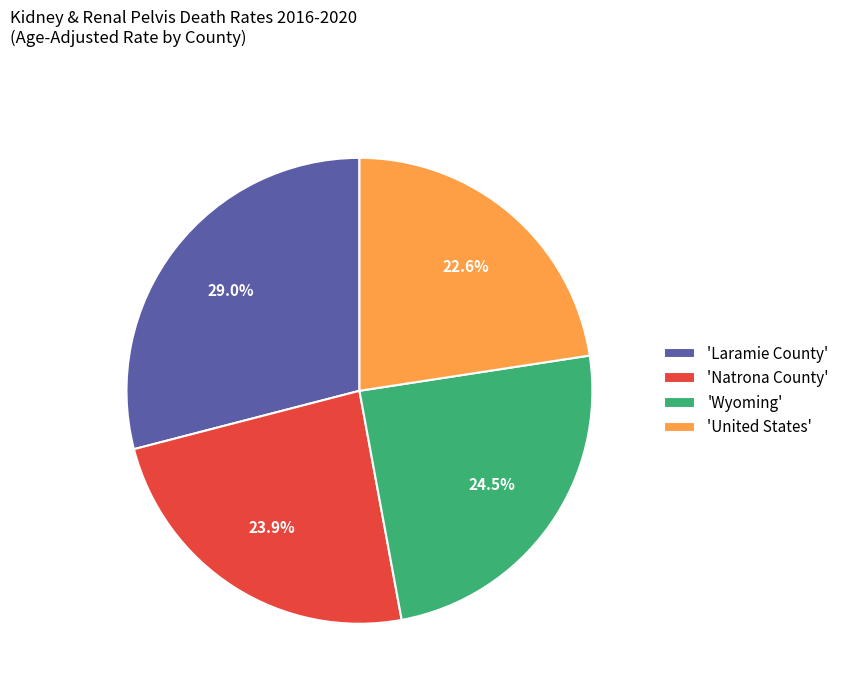

Rank the categories by value from highest to lowest.

'Laramie County', 'Wyoming', 'Natrona County', 'United States'